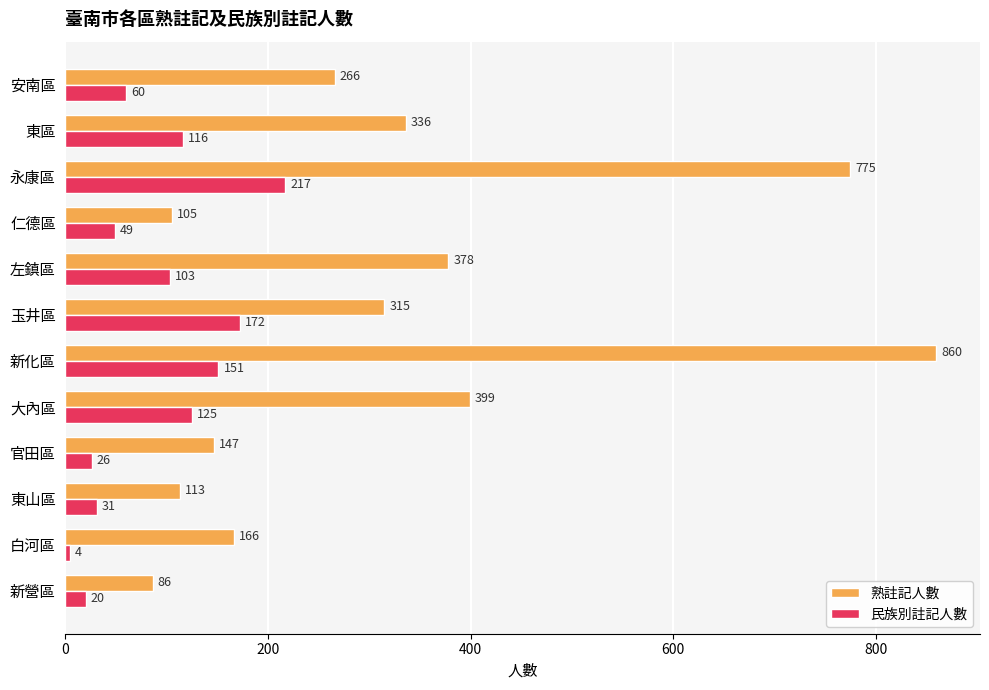

Which series changed the most between 玉井區 and 左鎮區?

民族別註記人數